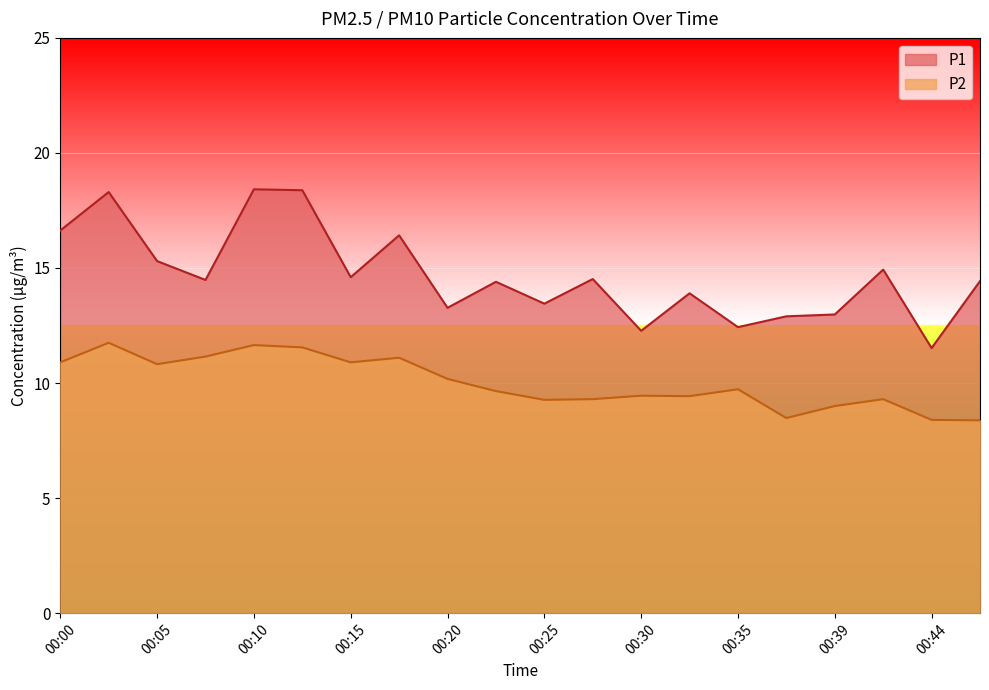

The P1 series shows 6.0 at 00:17. True or false?

False